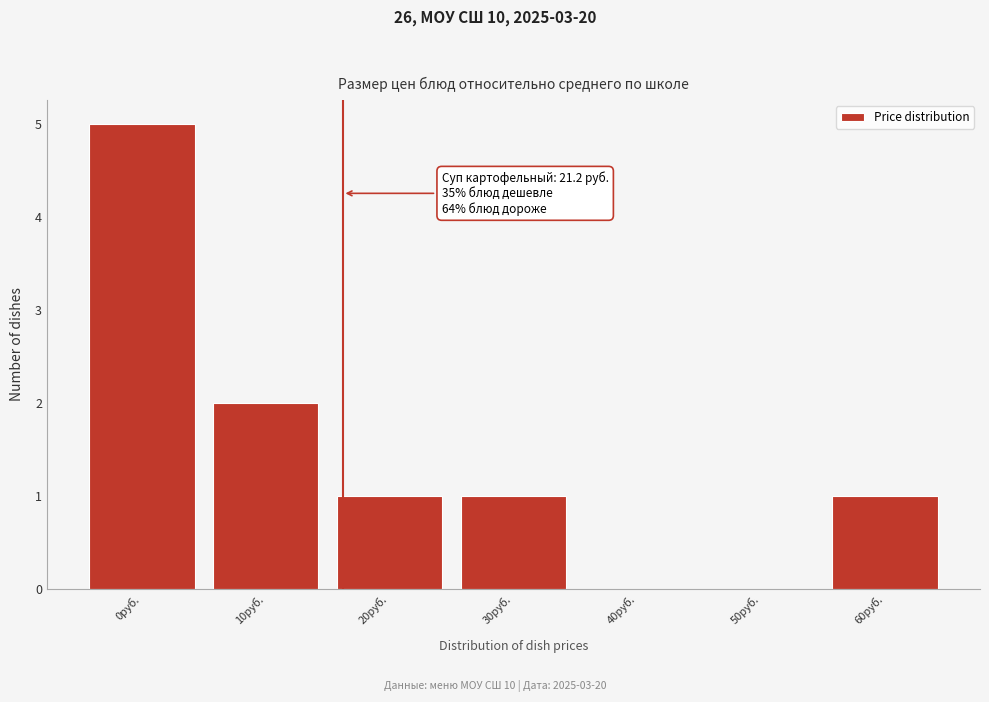

Reading left to right, transcribe all the data shown in this chart.

0руб.=5	10руб.=2	20руб.=1	30руб.=1	40руб.=0	50руб.=0	60руб.=1